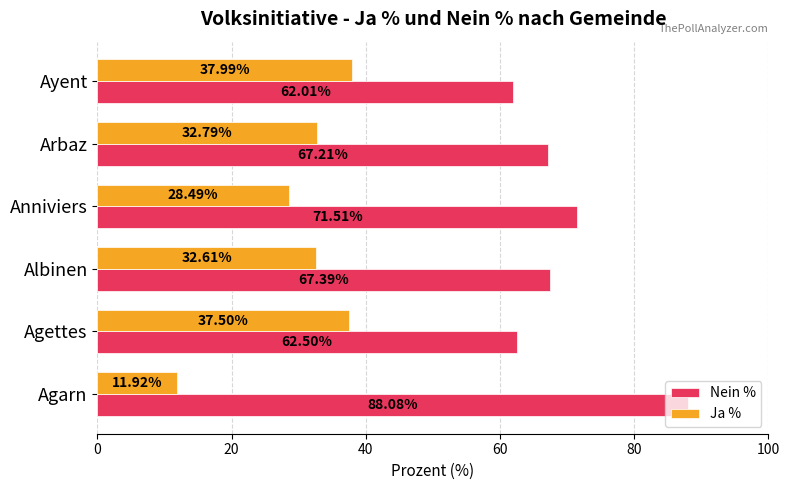

List the labels in order of Ja % value, largest first.

Ayent, Agettes, Arbaz, Albinen, Anniviers, Agarn